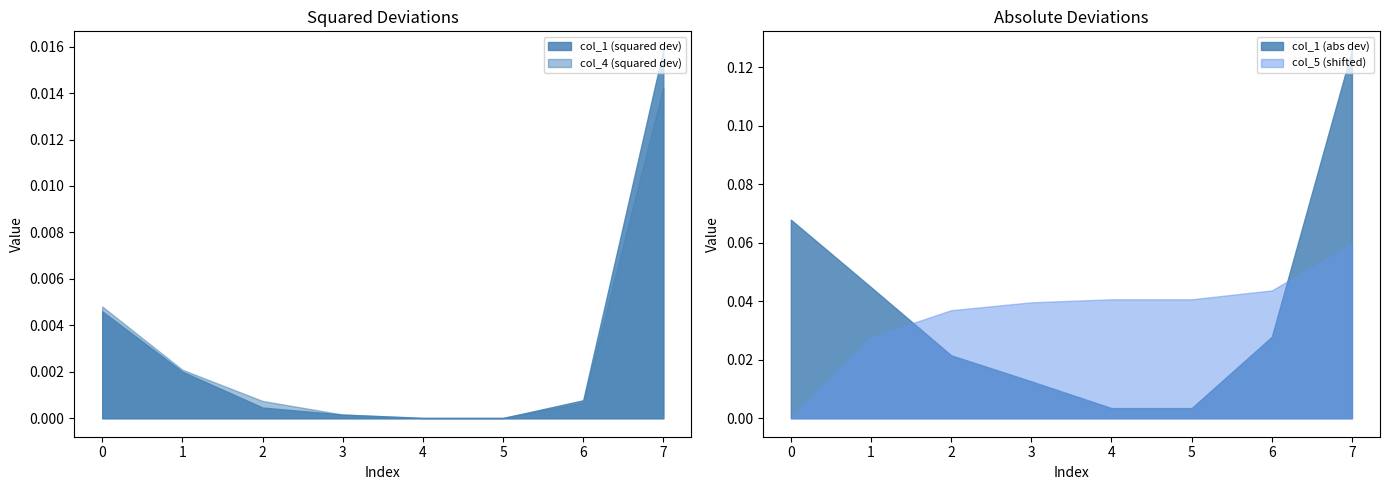

True or false: col_5 (shifted) and col_1 (abs dev) intersect in this chart.

True